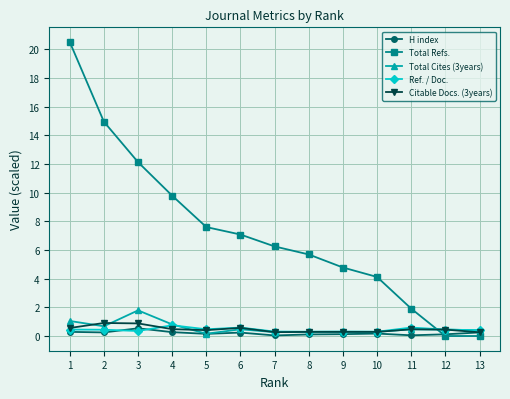

Is it true that Total Refs. equals 8.2 at 9?

False